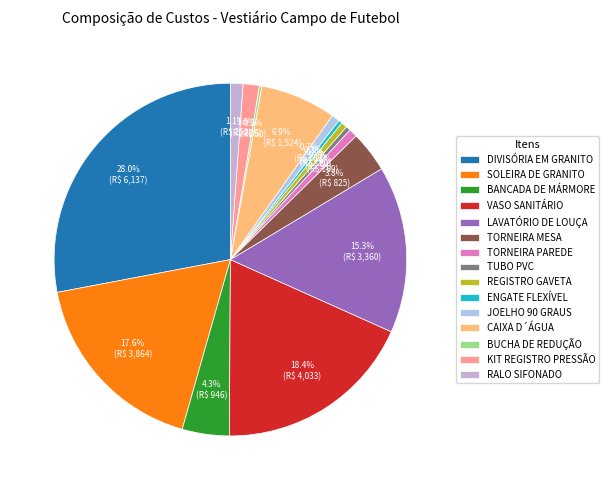

Is the sum of KIT REGISTRO PRESSÃO and CAIXA D´ÁGUA greater than half?

No